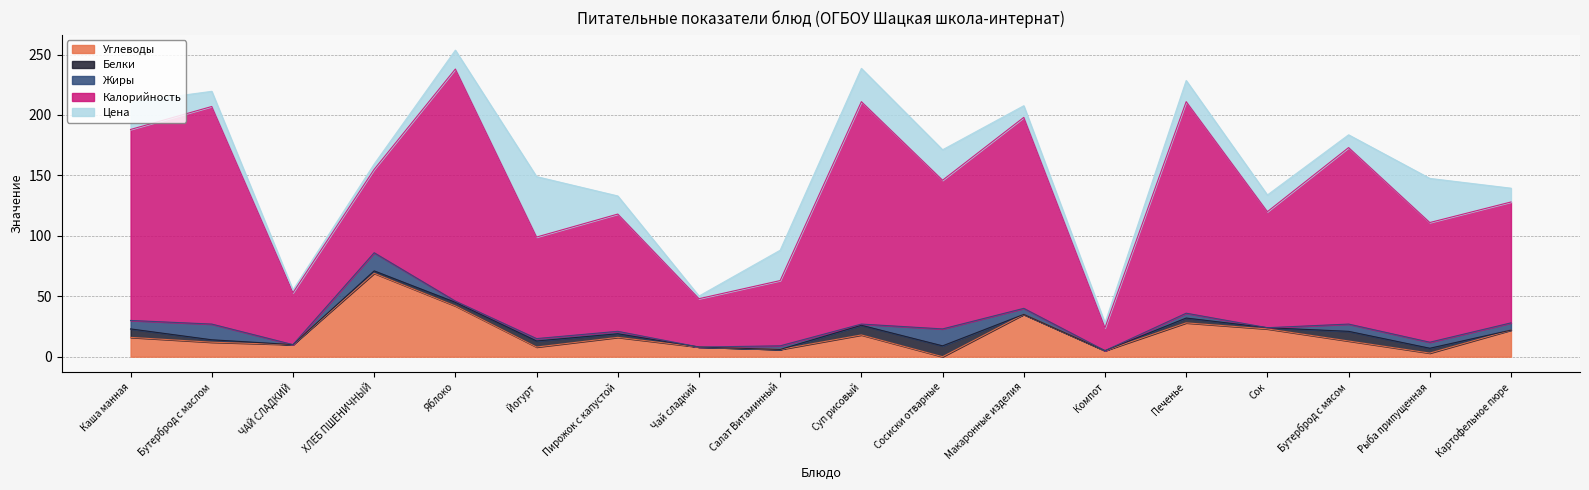

How many values in the Калорийность series are below 100?

9